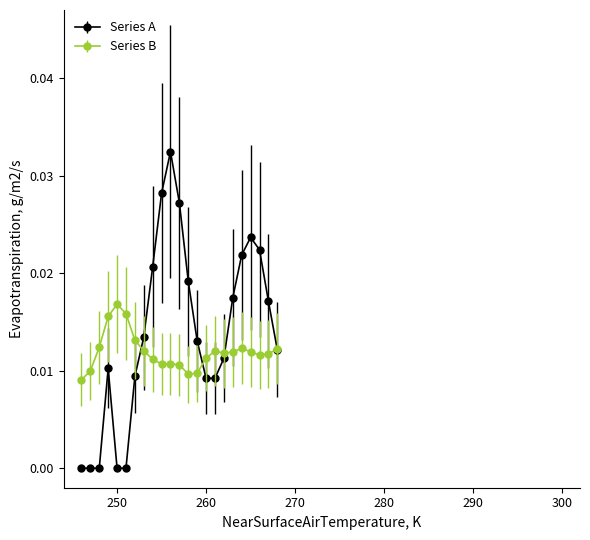

Which series has the widest spread of values?

Series A